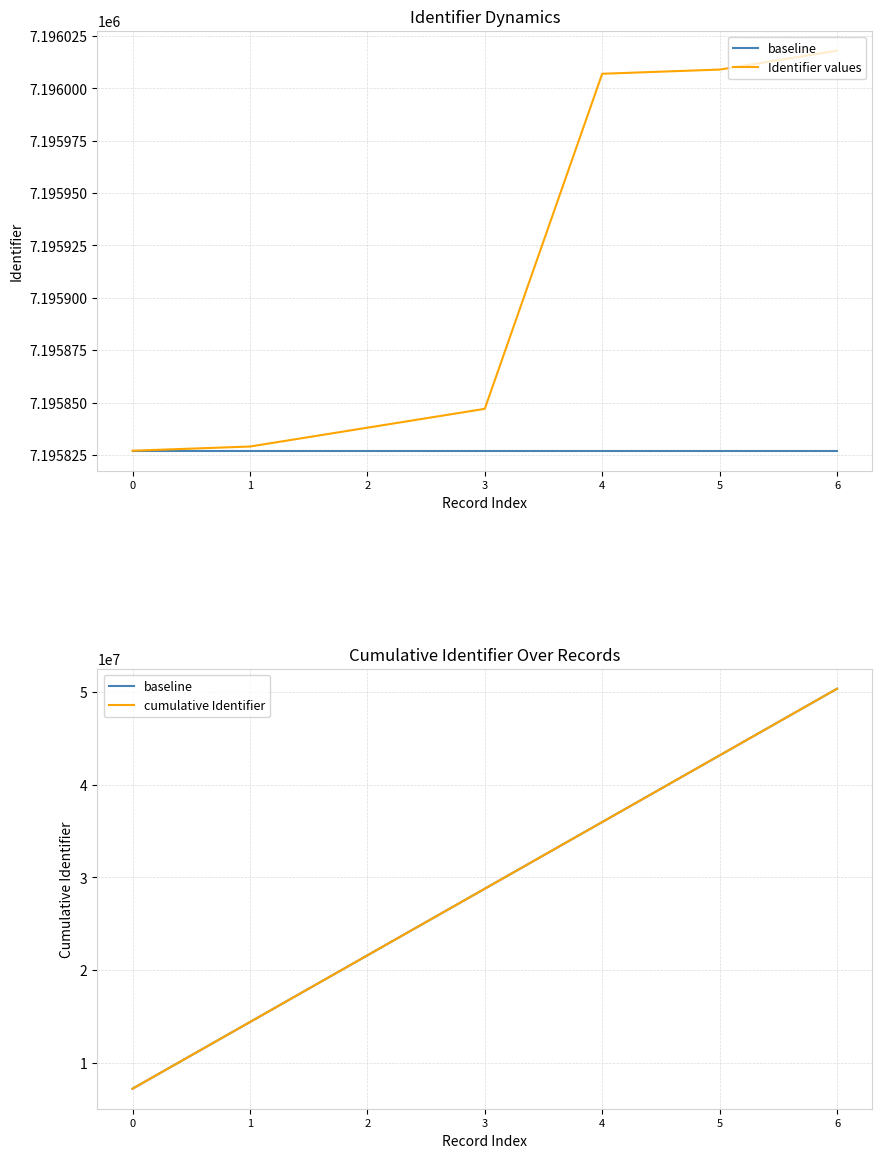

What is the difference between the highest and lowest values at 6?

43175357.0